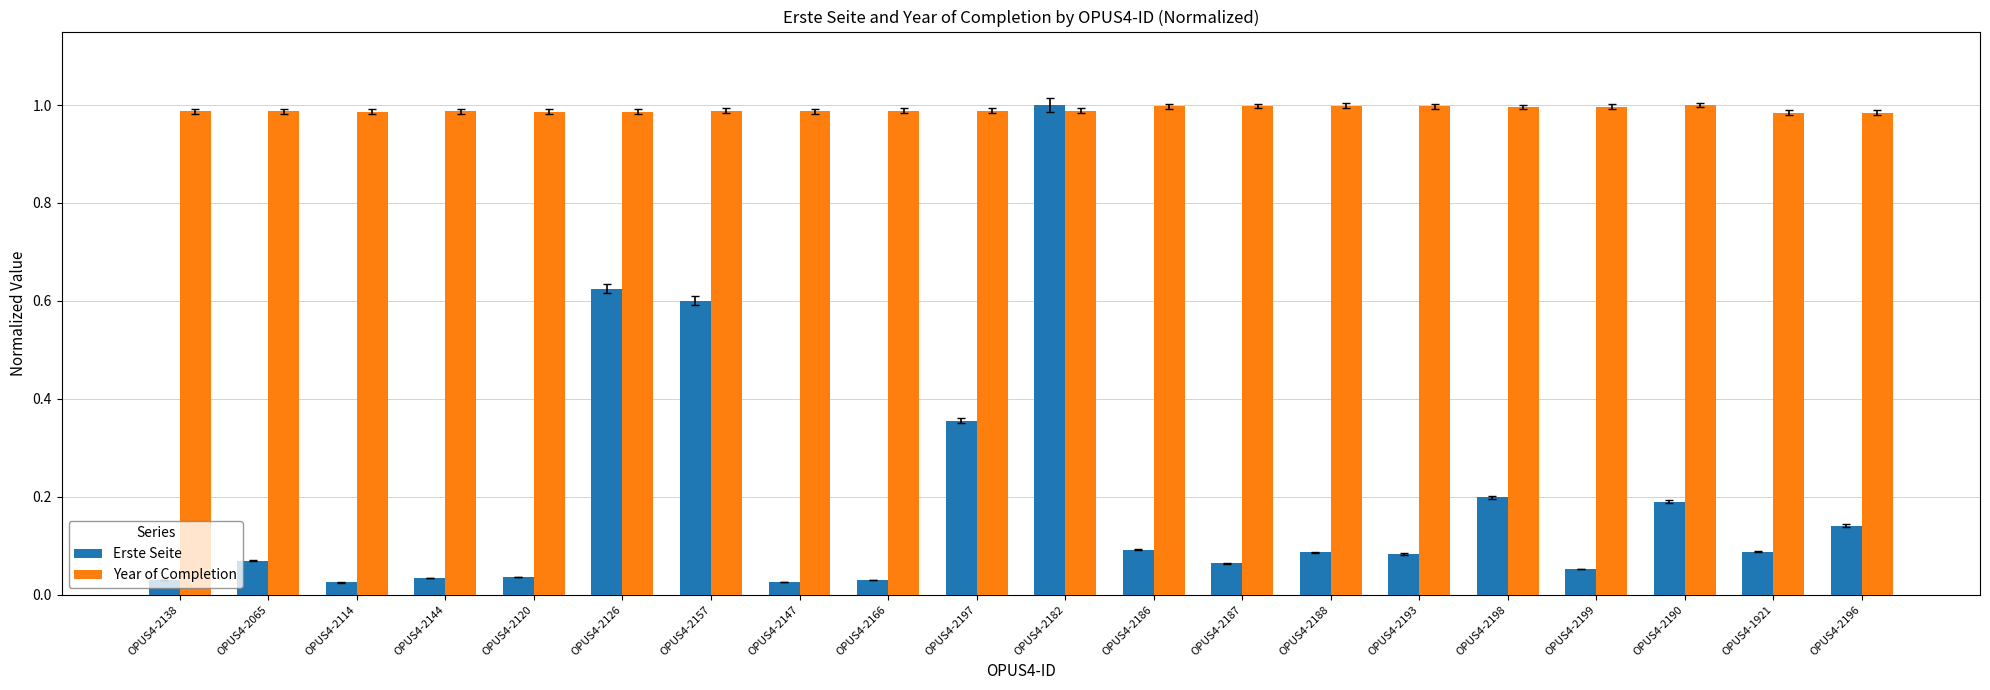

Between OPUS4-2193 and OPUS4-2190, which series saw the biggest shift?

Erste Seite